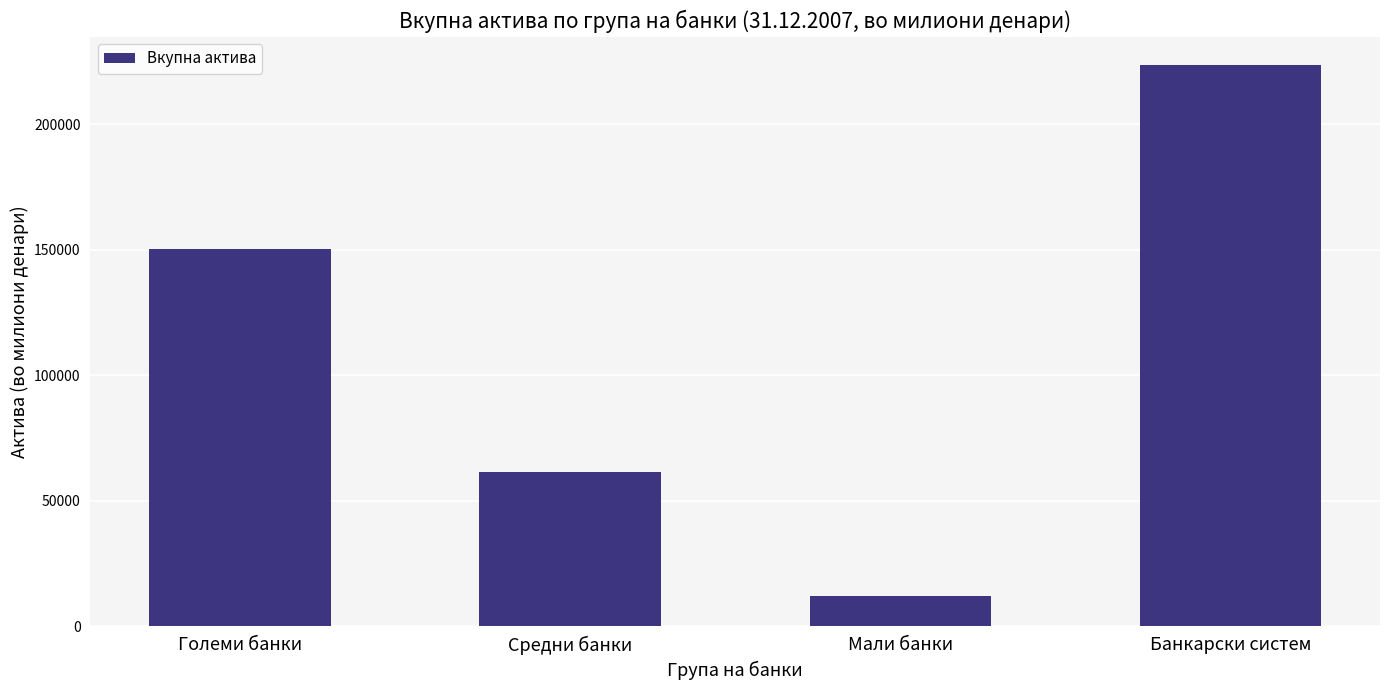

Where is the data nearest to the value 117812?

Големи банки